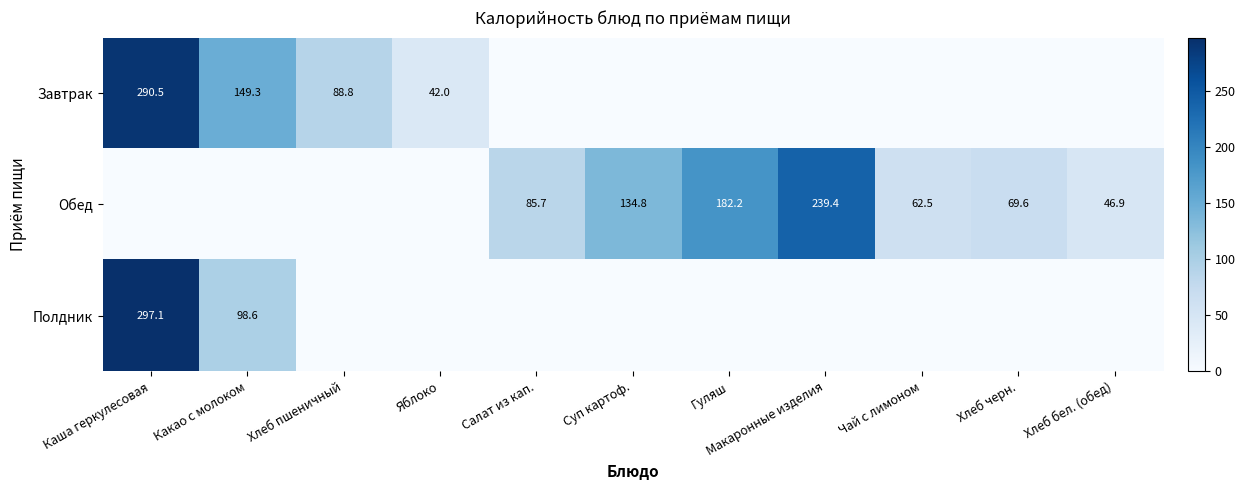

At which category is the sum across all series the highest?

Каша геркулесовая